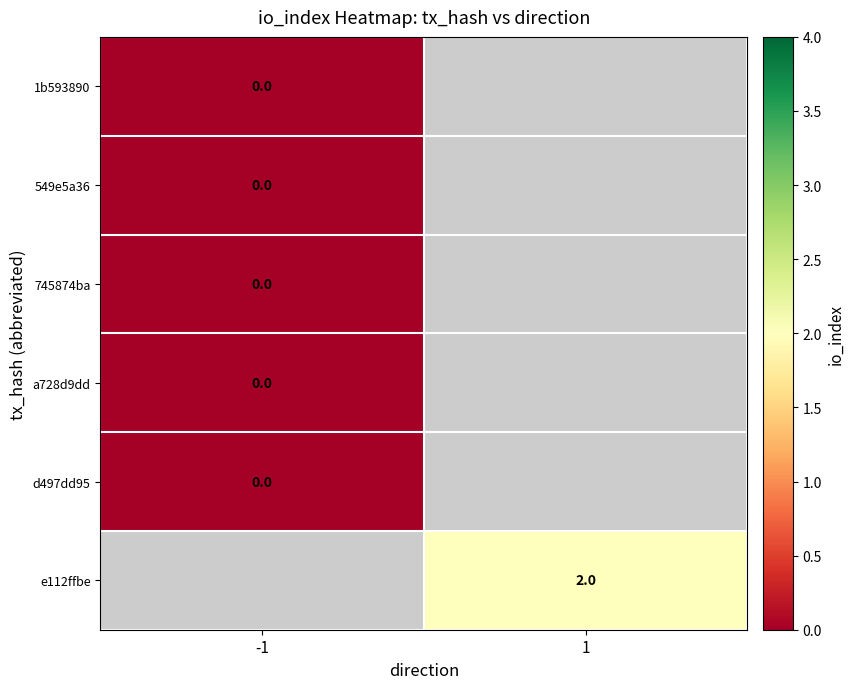

How many categories are shown in the chart?

2